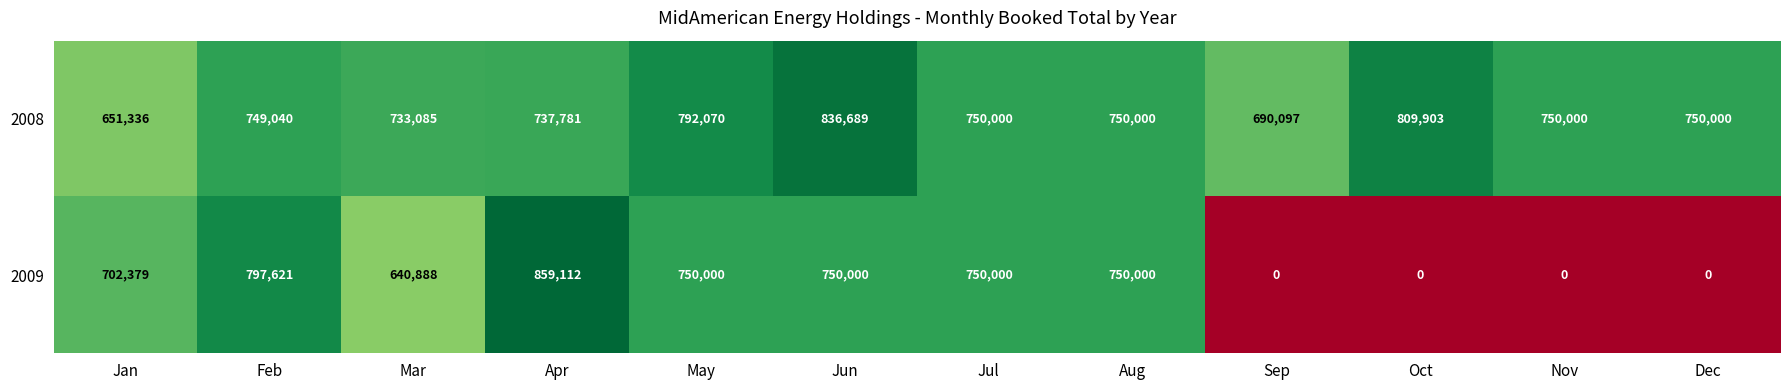

Where is 2008 nearest to the value 744012?

Feb